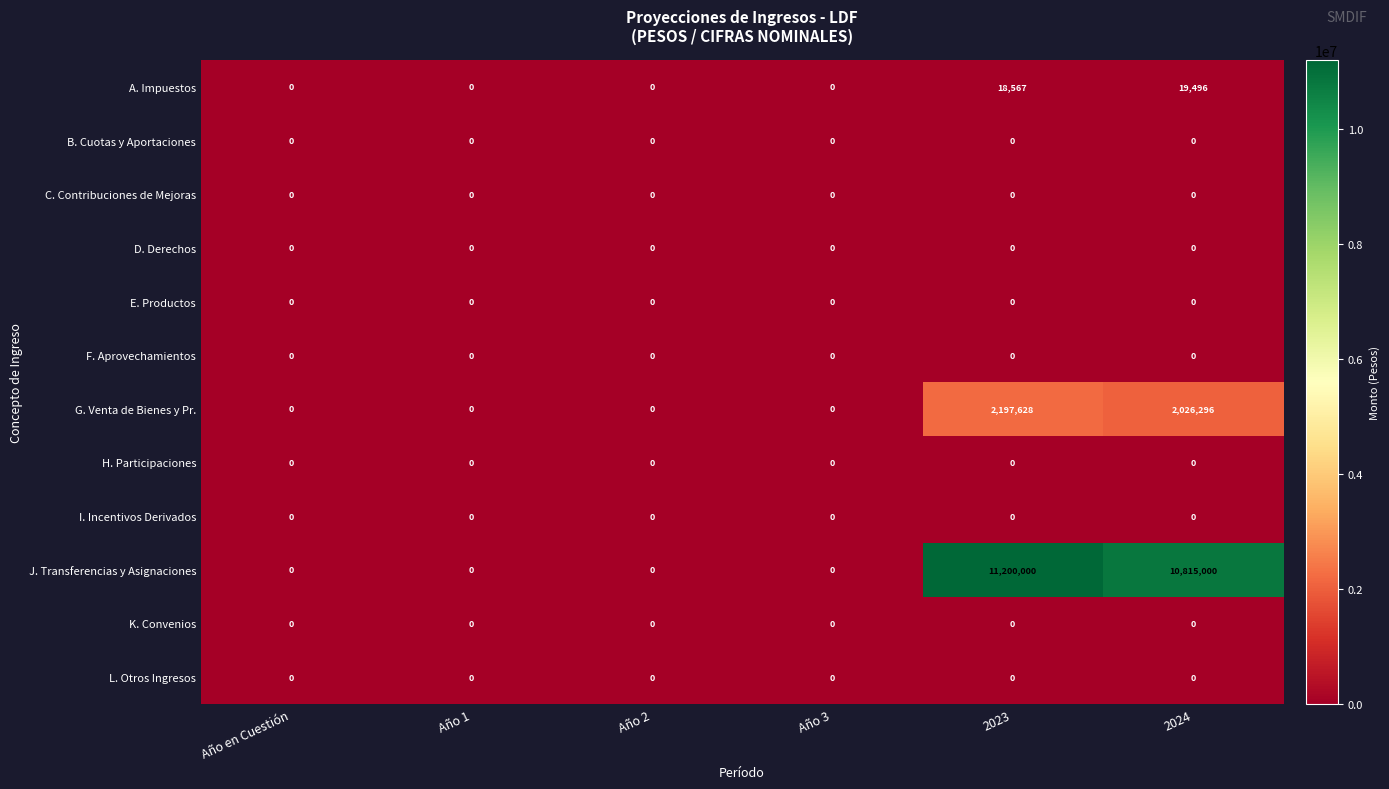

Which category has the highest value in the J. Transferencias y Asignaciones series?

2023